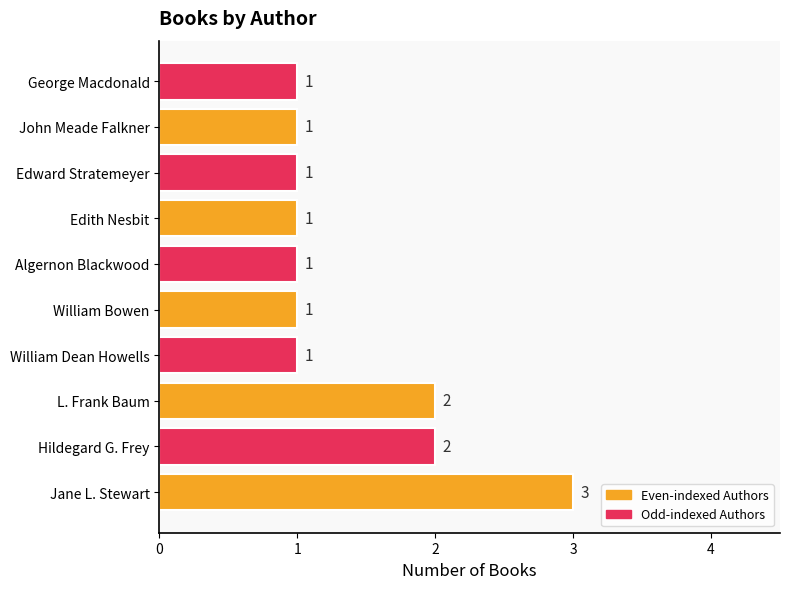

What is the maximum value shown in the chart?

3